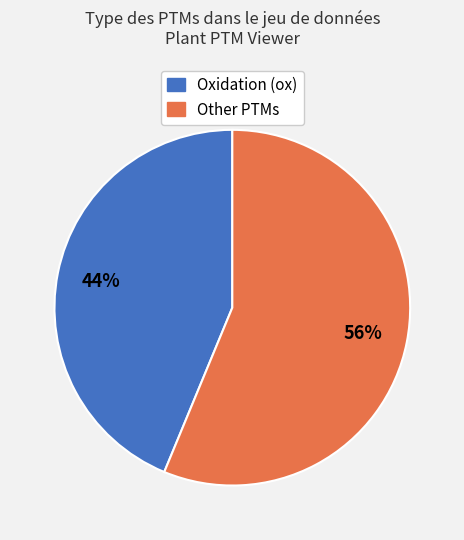

To the nearest percent, what is the average slice percentage?

50%